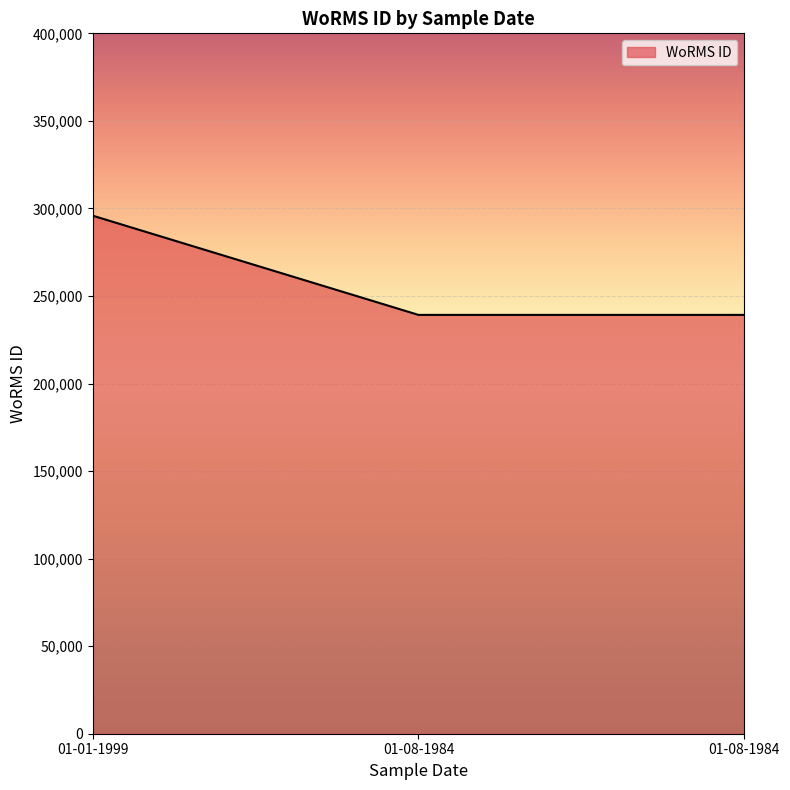

List the labels in order of value, smallest first.

01-08-1984, 01-08-1984, 01-01-1999